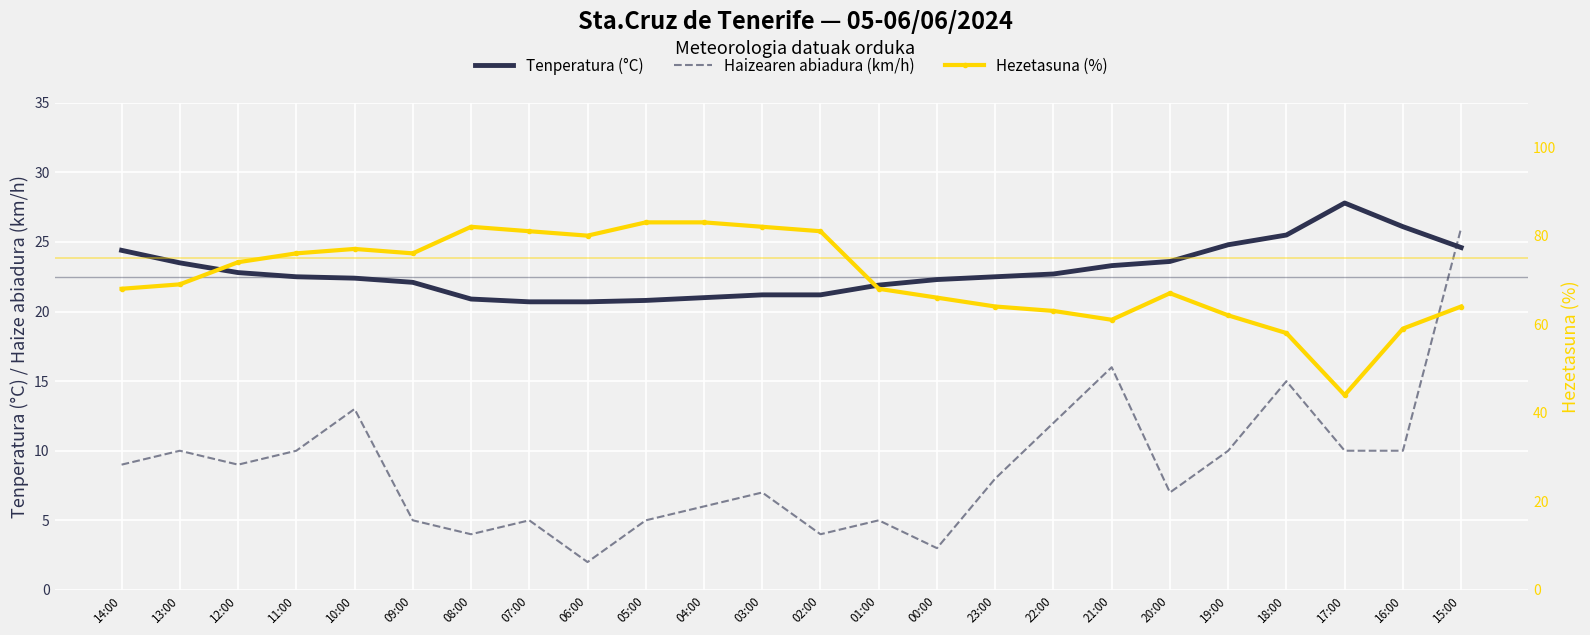

List the series in order of their overall mean, highest first.

Hezetasuna (%), Tenperatura (°C), Haizearen abiadura (km/h)